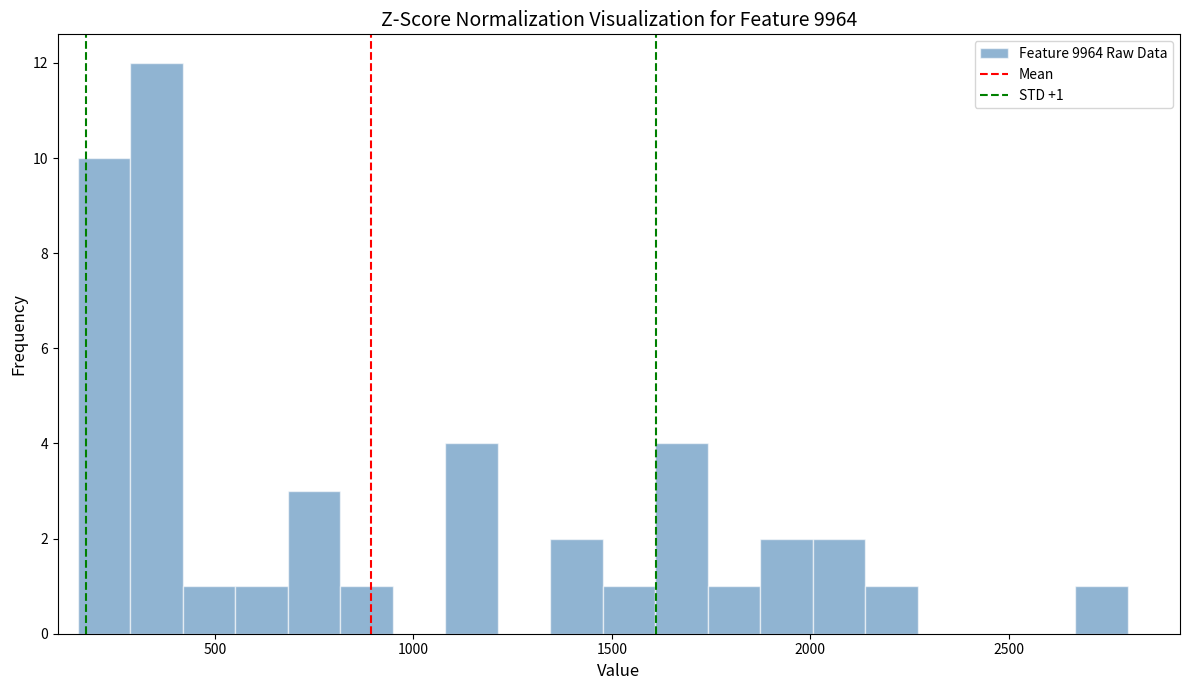

Read against the x-axis, roughly where is the centre of the tallest bar?

350